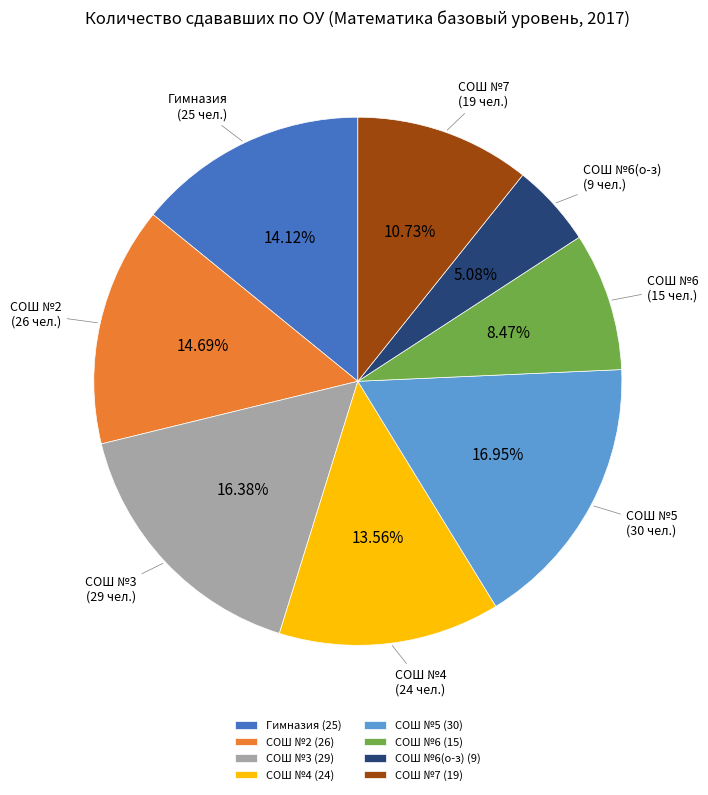

Do СОШ №7 and СОШ №4 together represent more than half of the pie?

No